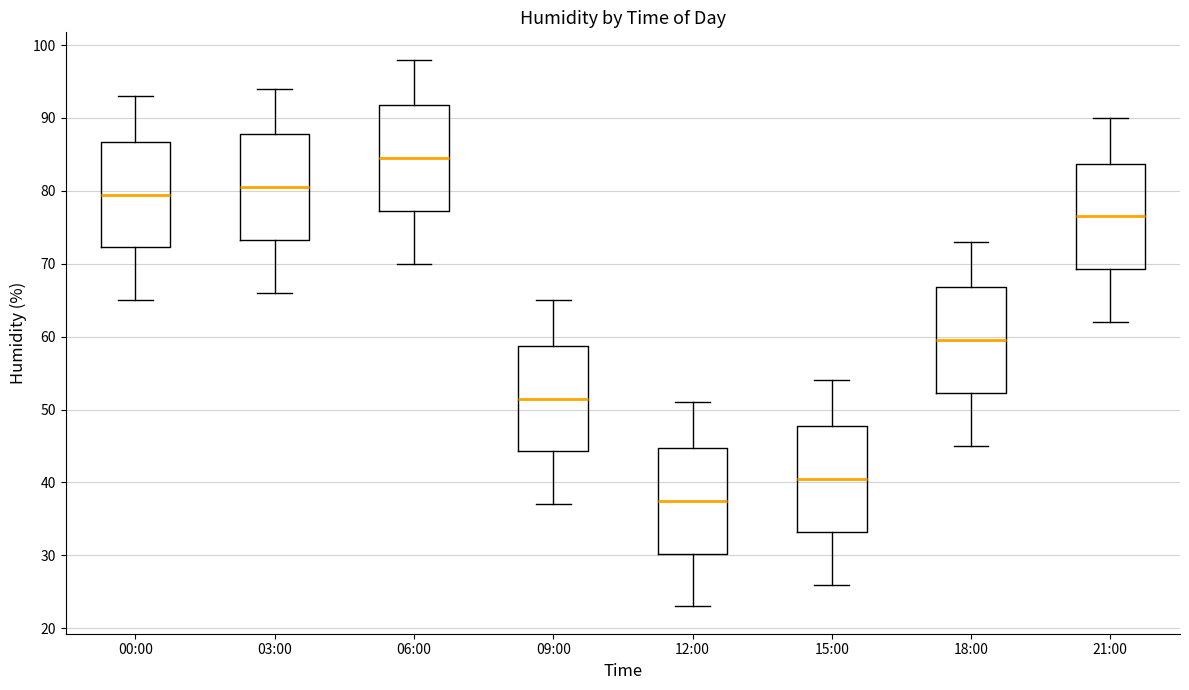

Reading left to right, transcribe this box plot: for each box, give where its median line is, the range the box spans, and where its two whiskers end, as read against the y-axis. The values are not printed on the chart, so give them approximately, as read against the axis.

00:00: median 80, box 72 to 87, whiskers 65 to 93
03:00: median 81, box 73 to 88, whiskers 66 to 94
06:00: median 85, box 77 to 92, whiskers 70 to 98
09:00: median 52, box 44 to 59, whiskers 37 to 65
12:00: median 38, box 30 to 45, whiskers 23 to 51
15:00: median 41, box 33 to 48, whiskers 26 to 54
18:00: median 60, box 52 to 67, whiskers 45 to 73
21:00: median 77, box 69 to 84, whiskers 62 to 90